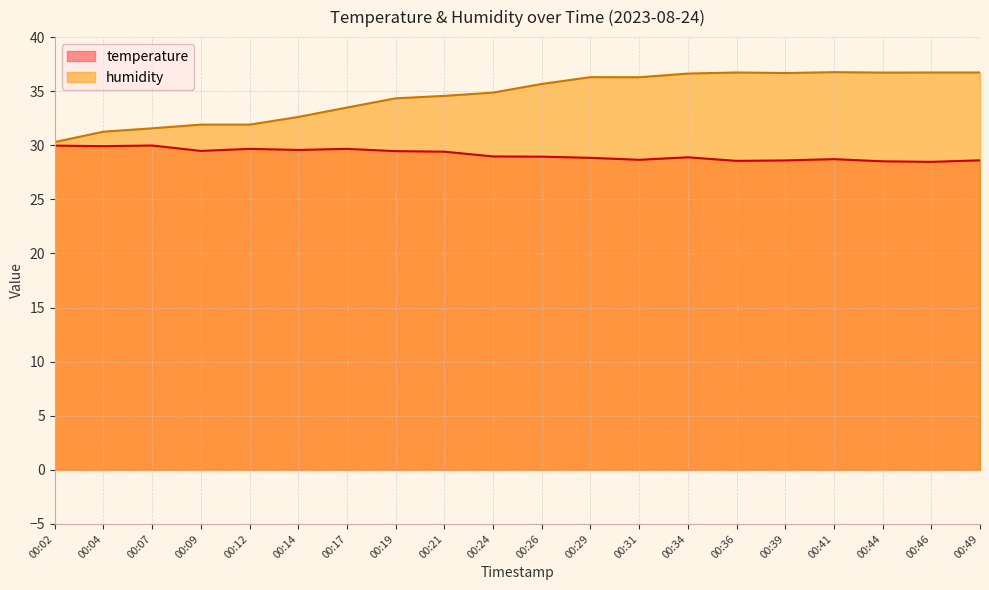

Reading right to left, what are all the values shown in this chart?

temperature: 28.6	28.5	28.5	28.7	28.6	28.6	28.9	28.7	28.8	28.9	29.0	29.4	29.5	29.7	29.6	29.7	29.5	30.0	29.9	30.0
humidity: 36.7	36.7	36.7	36.8	36.7	36.7	36.6	36.3	36.3	35.7	34.9	34.6	34.3	33.5	32.6	31.9	31.9	31.6	31.3	30.3